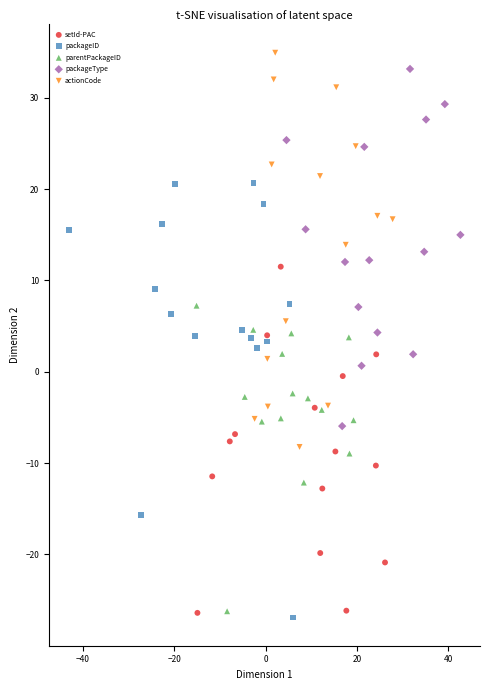

What are all the series names shown in the legend?

setId-PAC, packageID, parentPackageID, packageType, actionCode